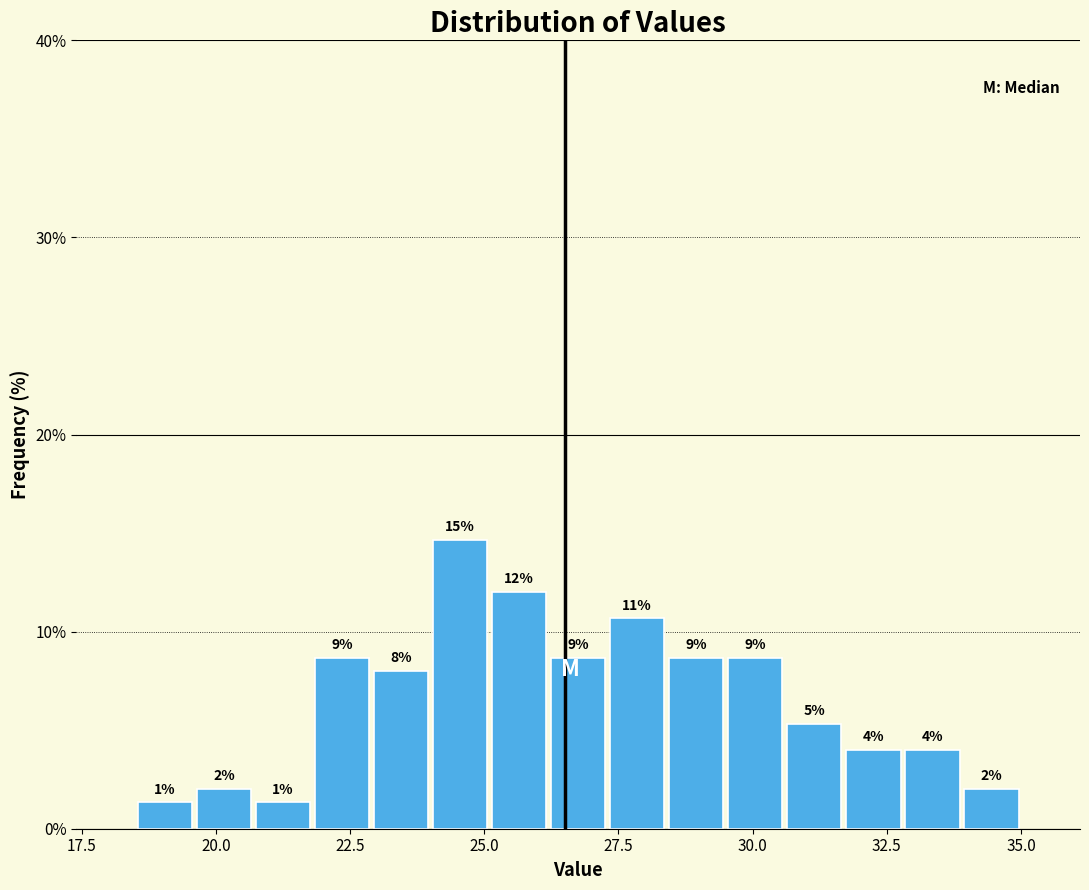

Read against the x-axis, roughly where is the centre of the tallest bar?

24.5